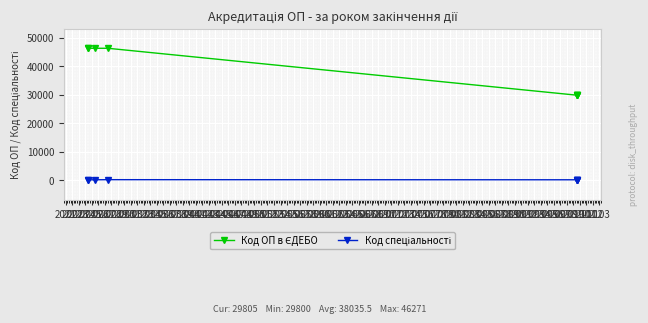

What is the sum of the Код ОП в ЄДЕБО values at 2026 and 2024?

59603